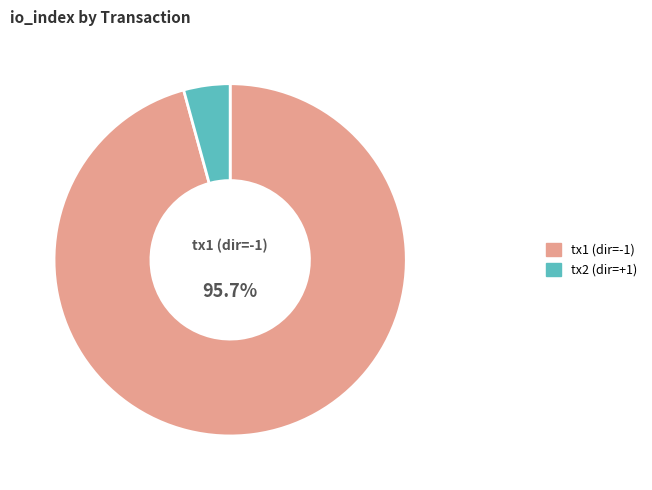

What is the majority slice?

tx1 (dir=-1)